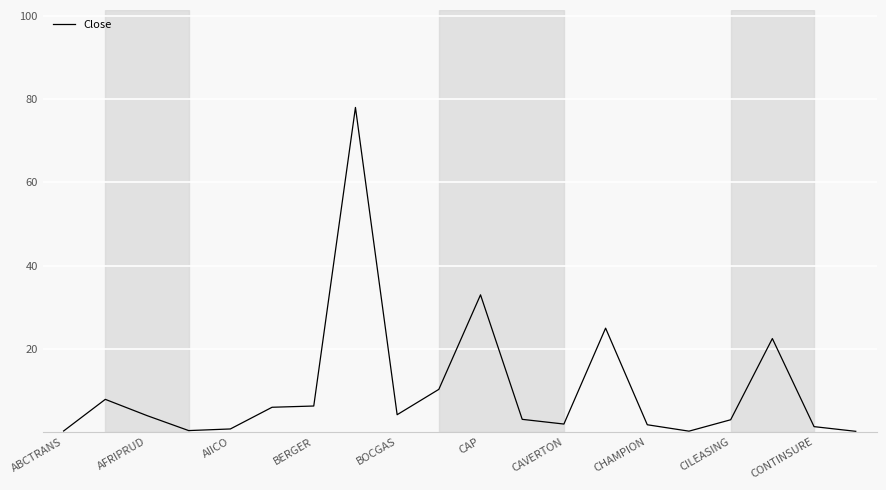

What is the difference between the maximum and minimum values?

77.8